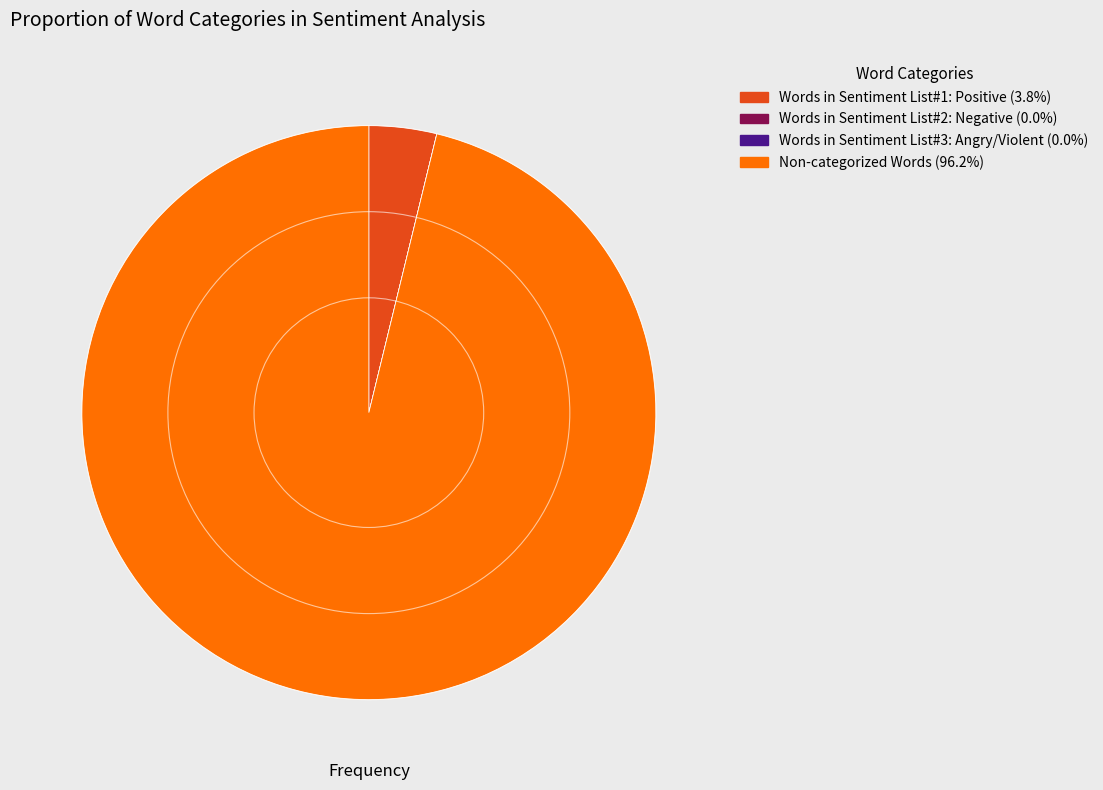

Does Non-categorized Words (96.2%) represent more than half of the total?

Yes